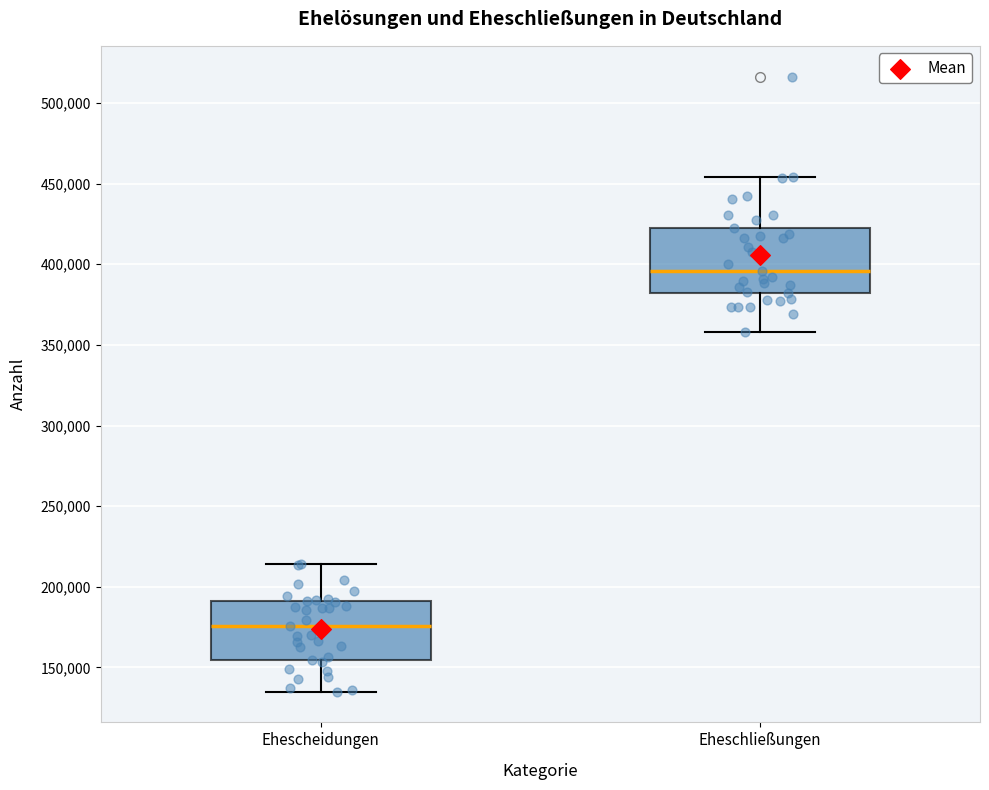

Where is the lower edge of the box for Eheschließungen on the y-axis? The values are not printed on the chart, so give them approximately, as read against the axis.

380000